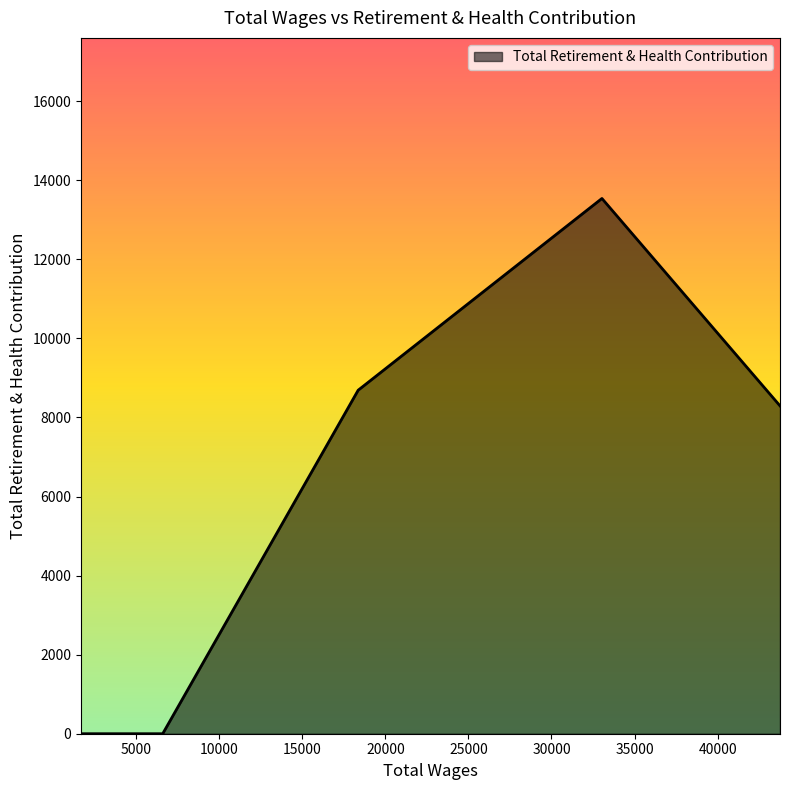

True or false: the data has more than 0 interior local peaks.

True